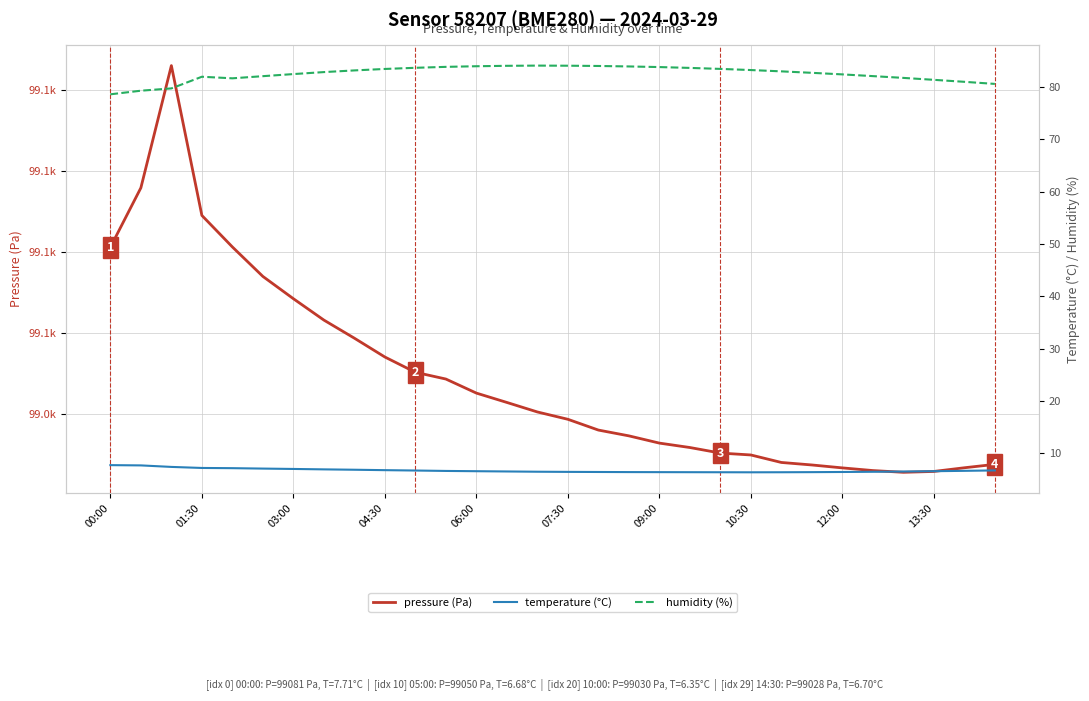

At how many categories does at least one series exceed 79534?

30